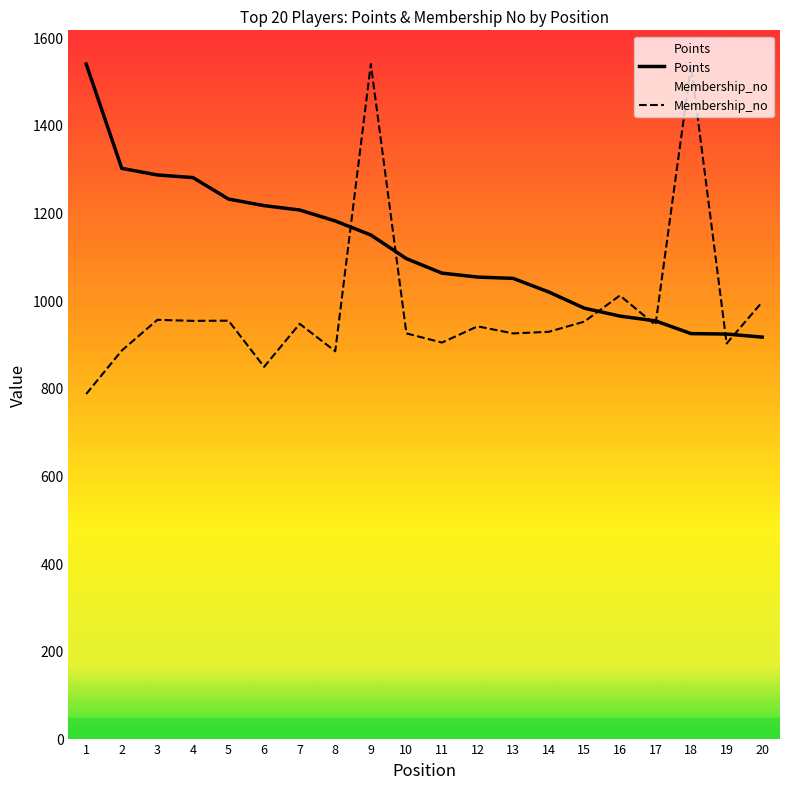

Reading left to right, transcribe all the data shown in this chart.

Points: 1539.0	1301.0	1286.0	1280.0	1231.0	1216.0	1206.0	1181.0	1149.0	1095.0	1062.0	1053.0	1050.0	1019.0	982.0	964.0	953.0	924.0	923.0	916.0
Membership_no: 786.2	885.4	955.4	953.1	953.5	848.2	946.3	883.8	1539.0	924.4	903.6	940.6	924.4	928.1	951.3	1010.9	943.6	1535.9	901.4	996.2